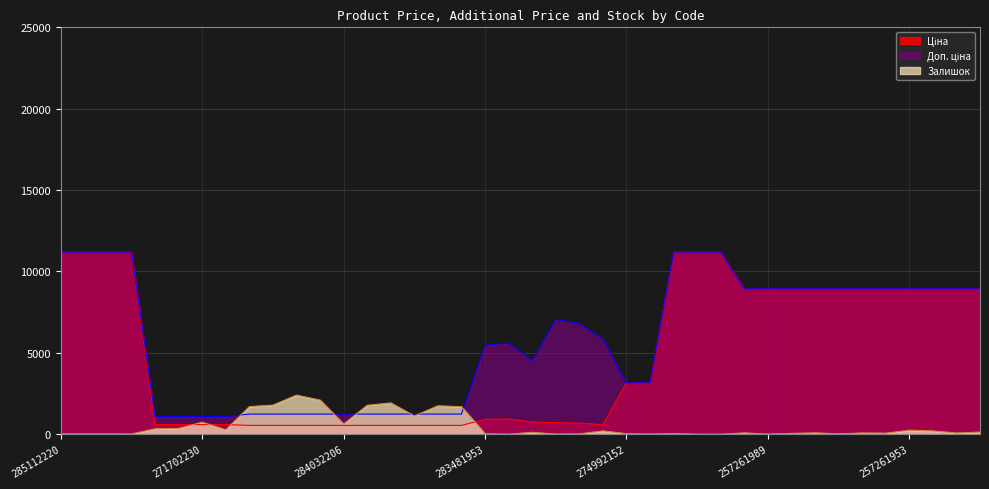

How many times do Ціна and Залишок cross each other?

4